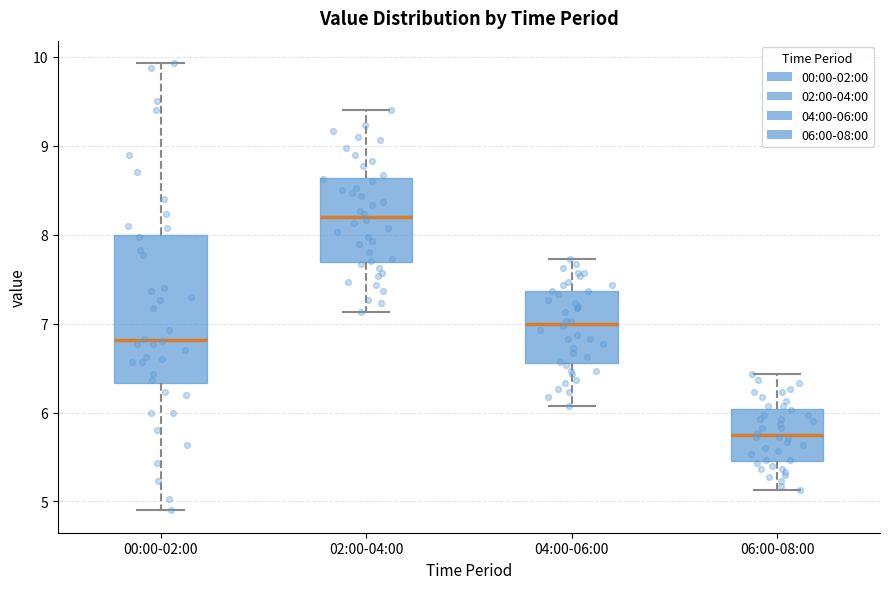

Which box has the lowest median line?

06:00-08:00